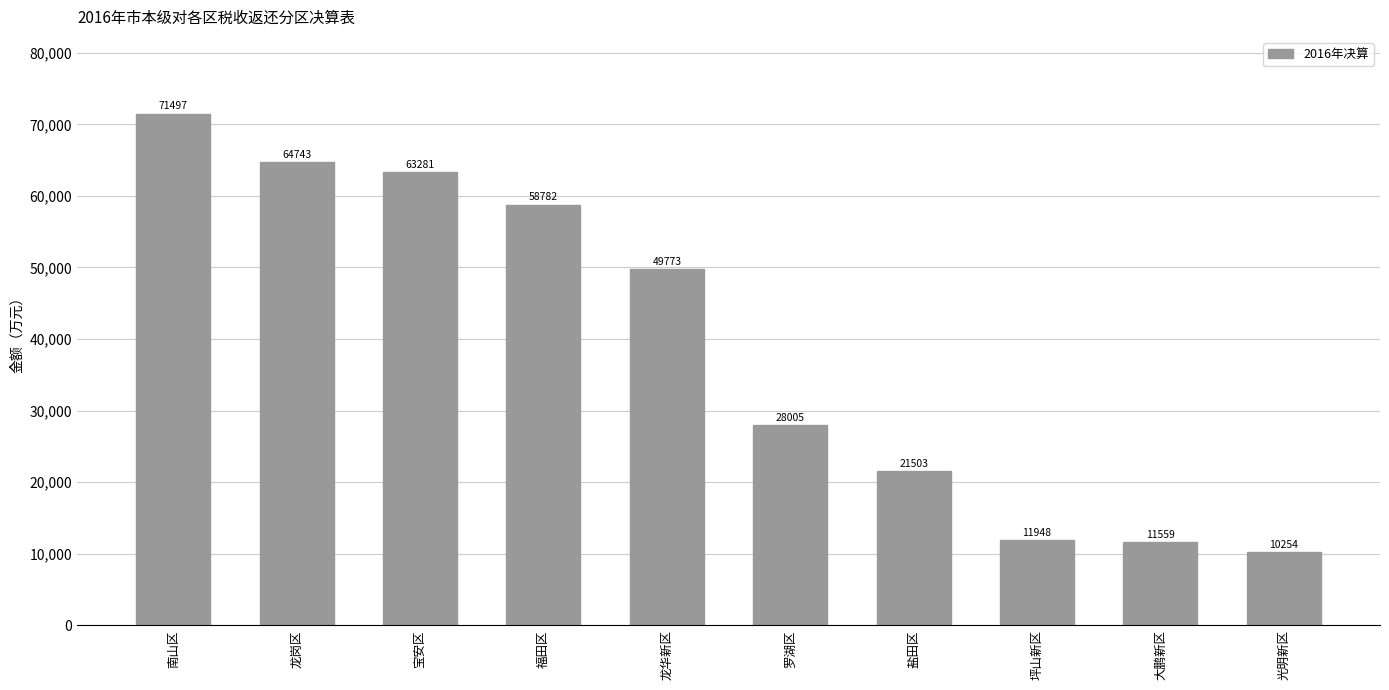

Rank the categories by value from lowest to highest.

光明新区, 大鹏新区, 坪山新区, 盐田区, 罗湖区, 龙华新区, 福田区, 宝安区, 龙岗区, 南山区